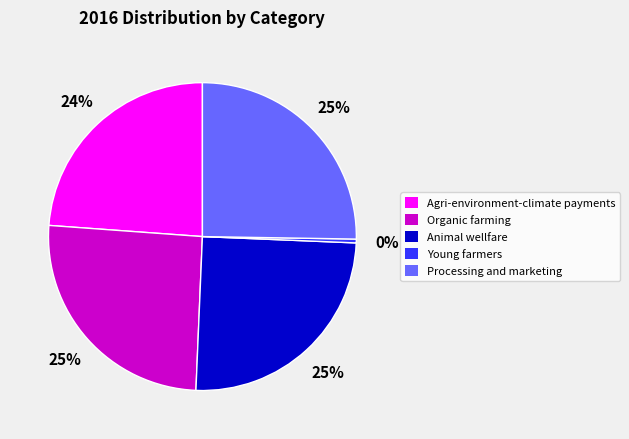

To the nearest percent, what is the average slice percentage?

20%